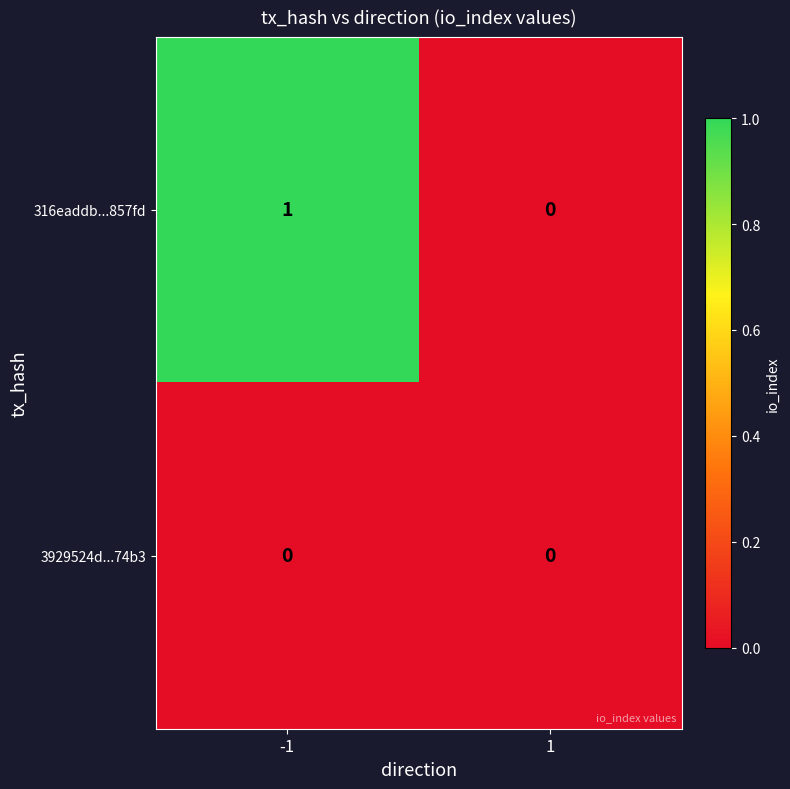

Reading left to right, extract all data points from this chart.

316eaddb...857fd: 1	0
3929524d...74b3: 0	0